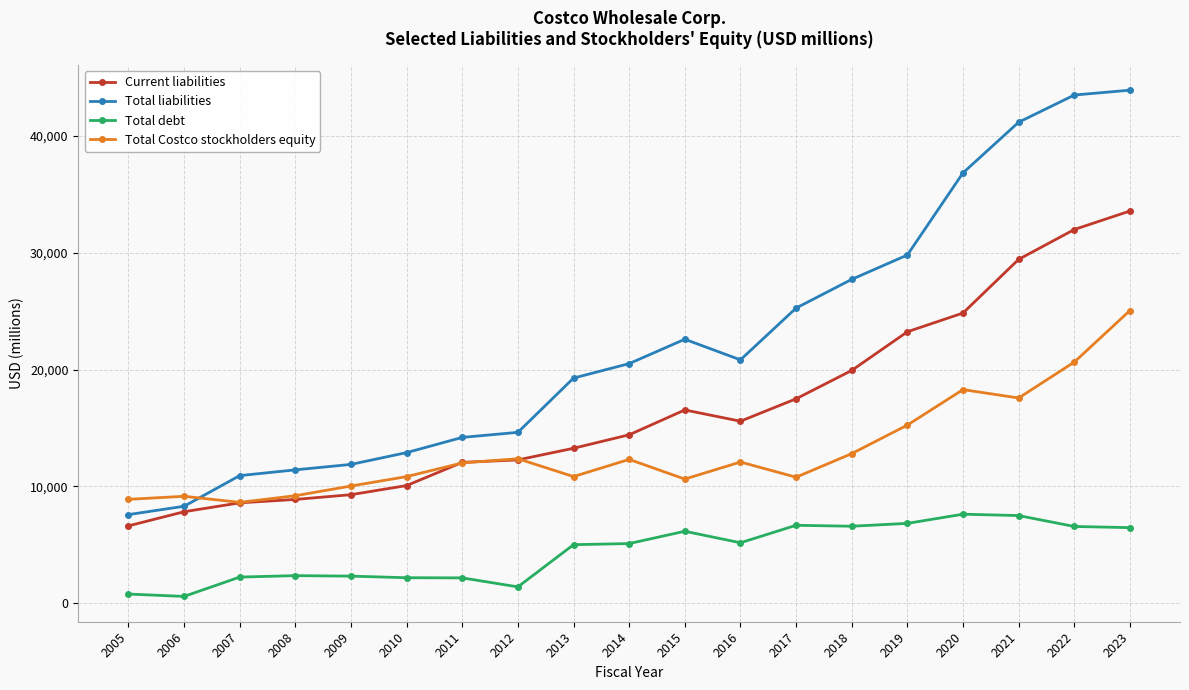

At which category is the sum across all series the highest?

2023